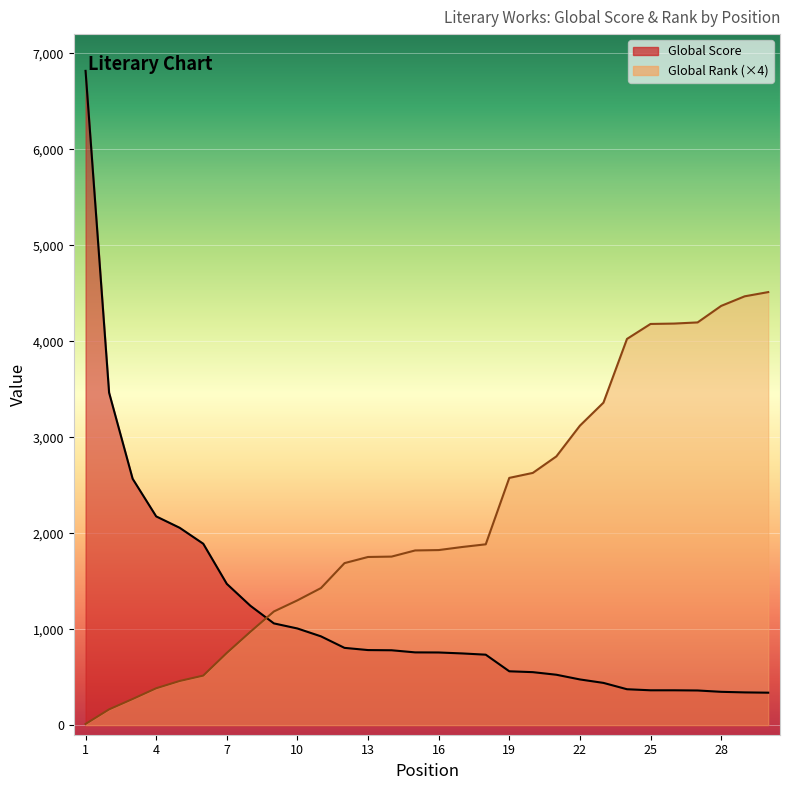

What is the smallest value displayed?

12